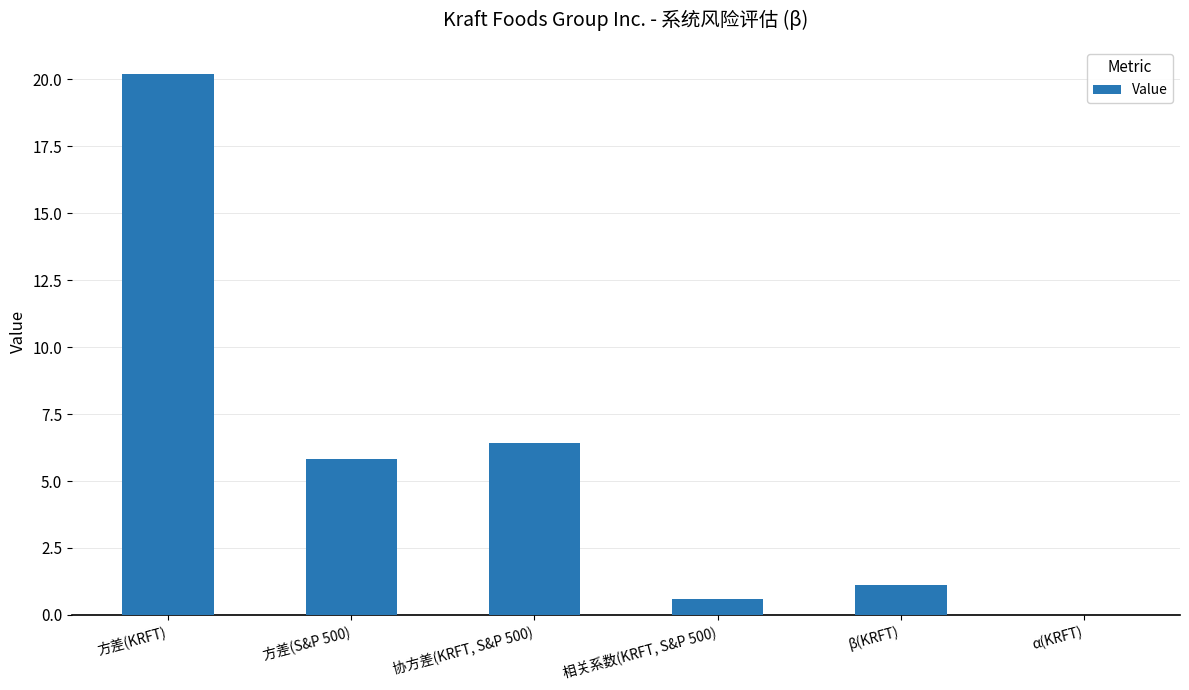

Where is the data nearest to the value 10?

协方差(KRFT, S&P 500)